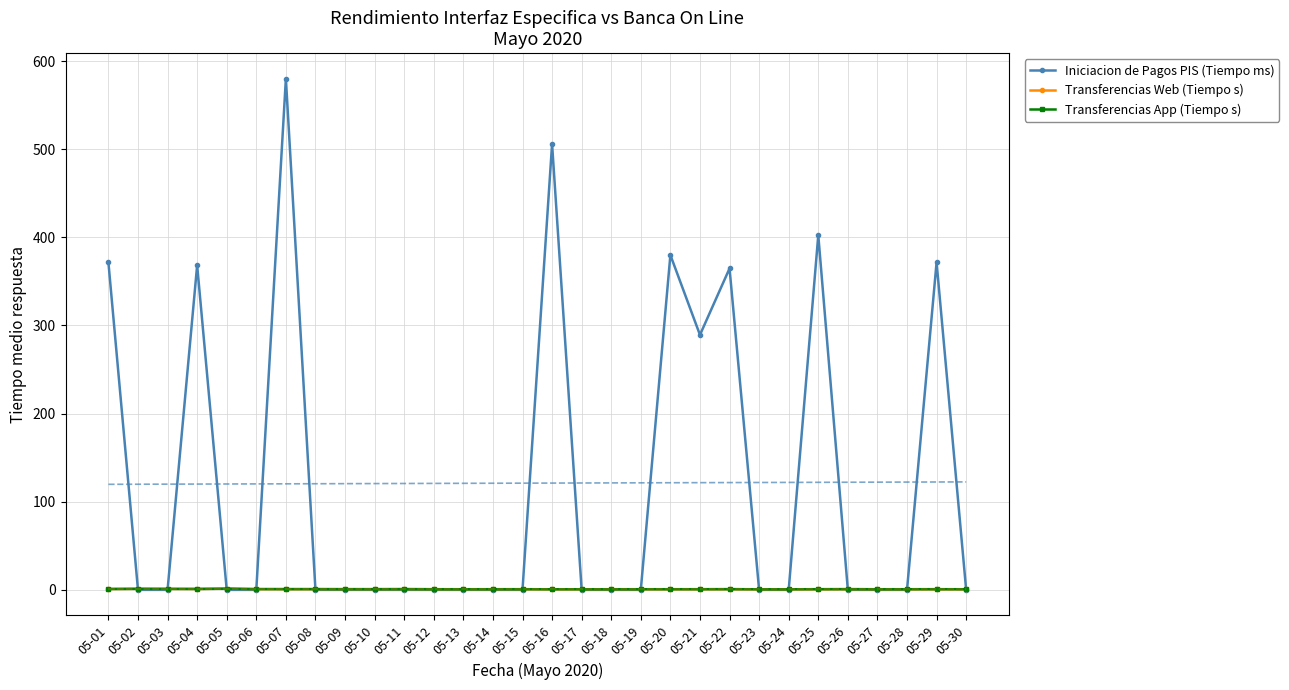

Reading left to right, list all the values displayed in this chart.

Iniciacion de Pagos PIS (Tiempo ms): 371.5	0.0	0.0	368.3	0.0	0.0	580.0	0.0	0.0	0.0	0.0	0.0	0.0	0.0	0.0	505.8	0.0	0.0	0.0	379.9	289.3	364.7	0.0	0.0	402.4	0.0	0.0	0.0	371.6	0.0
Transferencias Web (Tiempo s): 1.0	1.2	1.1	1.0	1.4	0.9	0.8	0.8	0.8	0.8	0.8	0.7	0.7	0.7	0.7	0.7	0.7	0.7	0.7	0.7	0.7	0.8	0.7	0.6	0.8	0.8	0.7	0.7	0.8	0.7
Transferencias App (Tiempo s): 1.0	1.2	1.1	1.0	1.4	0.9	0.8	0.8	0.8	0.8	0.8	0.7	0.7	0.7	0.7	0.7	0.7	0.7	0.7	0.7	0.7	0.8	0.7	0.6	0.8	0.8	0.7	0.7	0.8	0.7